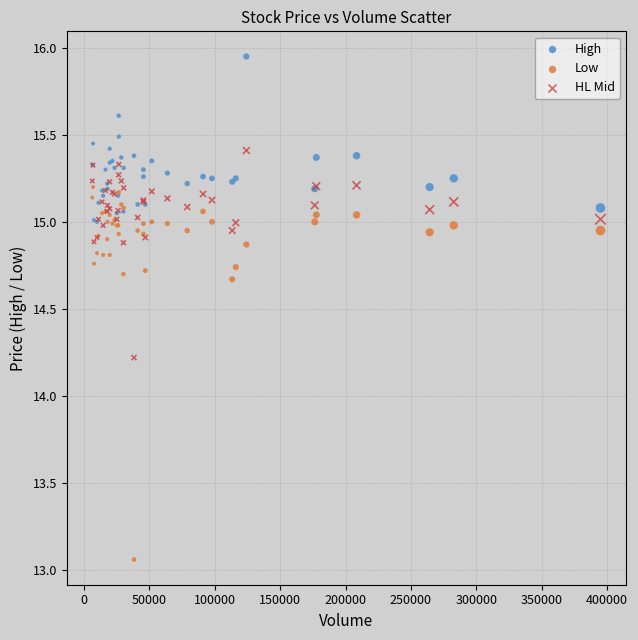

Across all series, what Y value is closest to 14?

14.2